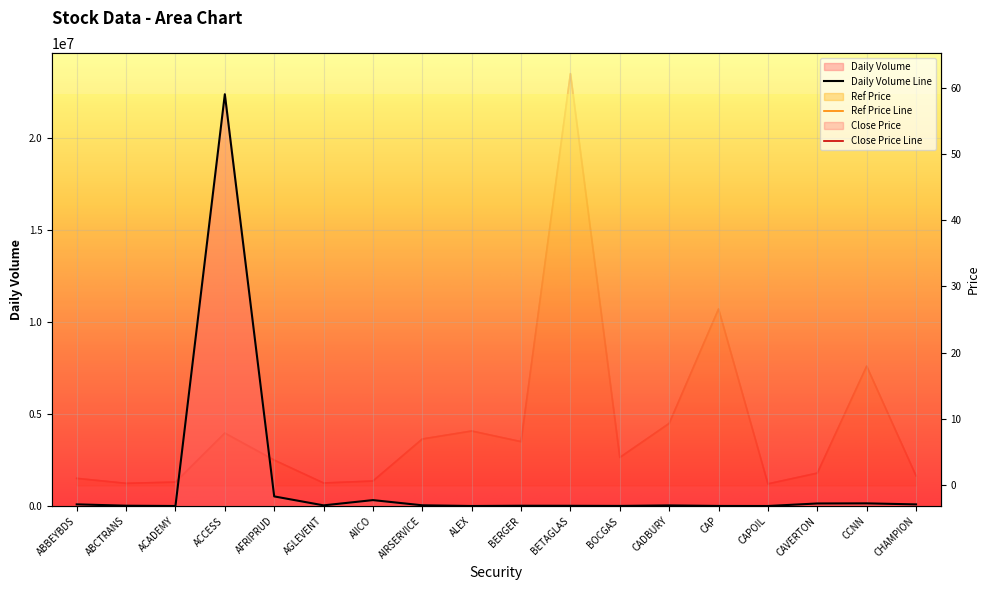

The Ref Price series shows 0.1 at ABCTRANS. True or false?

False